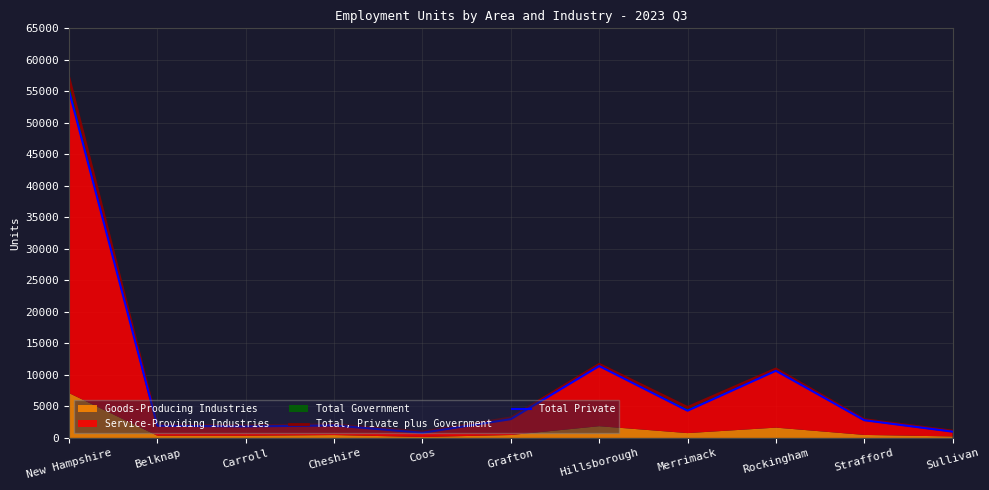

What value does the Total, Private plus Government series have at Rockingham?

10945